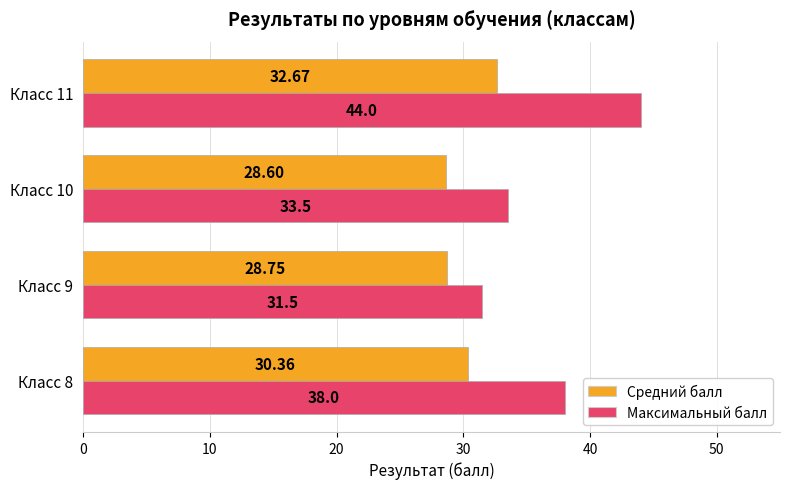

What is the difference between the maximum and second lowest values in the Максимальный балл series?

10.5